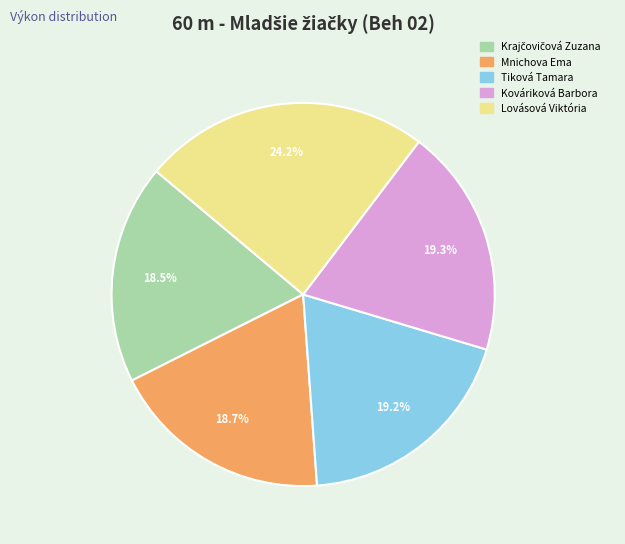

What is the largest slice in the pie chart?

Lovásová Viktória